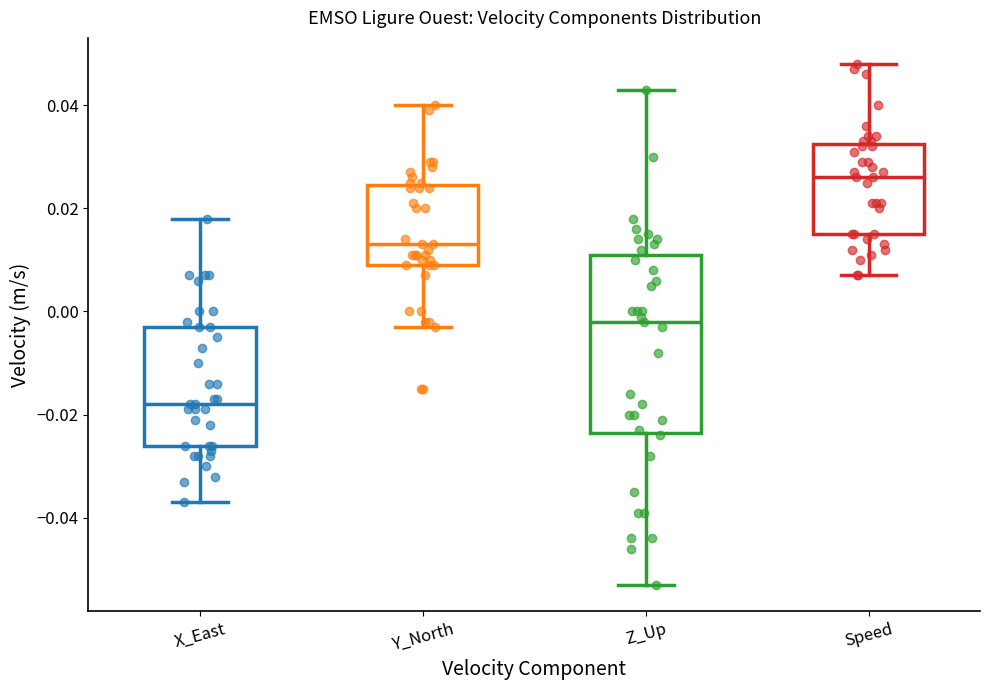

Where does the lower whisker of the box for Y_North end on the y-axis? The values are not printed on the chart, so give them approximately, as read against the axis.

-0.002